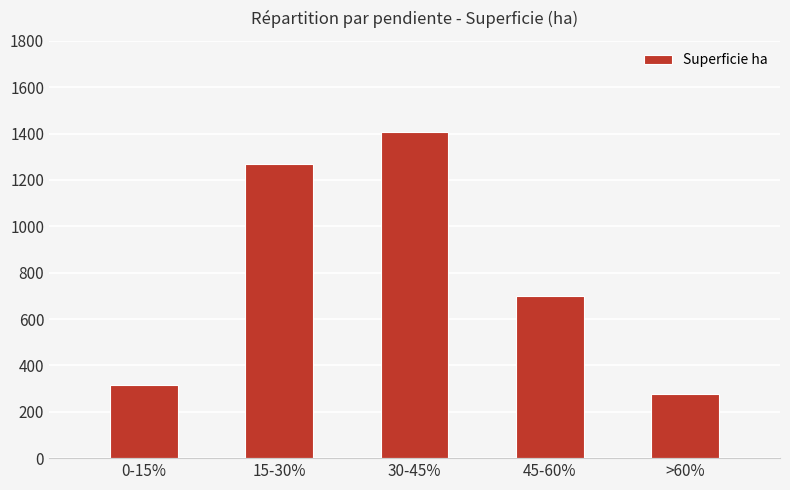

Reading right to left, what are all the values shown in this chart?

>60%=277.7	45-60%=699.3	30-45%=1404.4	15-30%=1269.9	0-15%=315.6